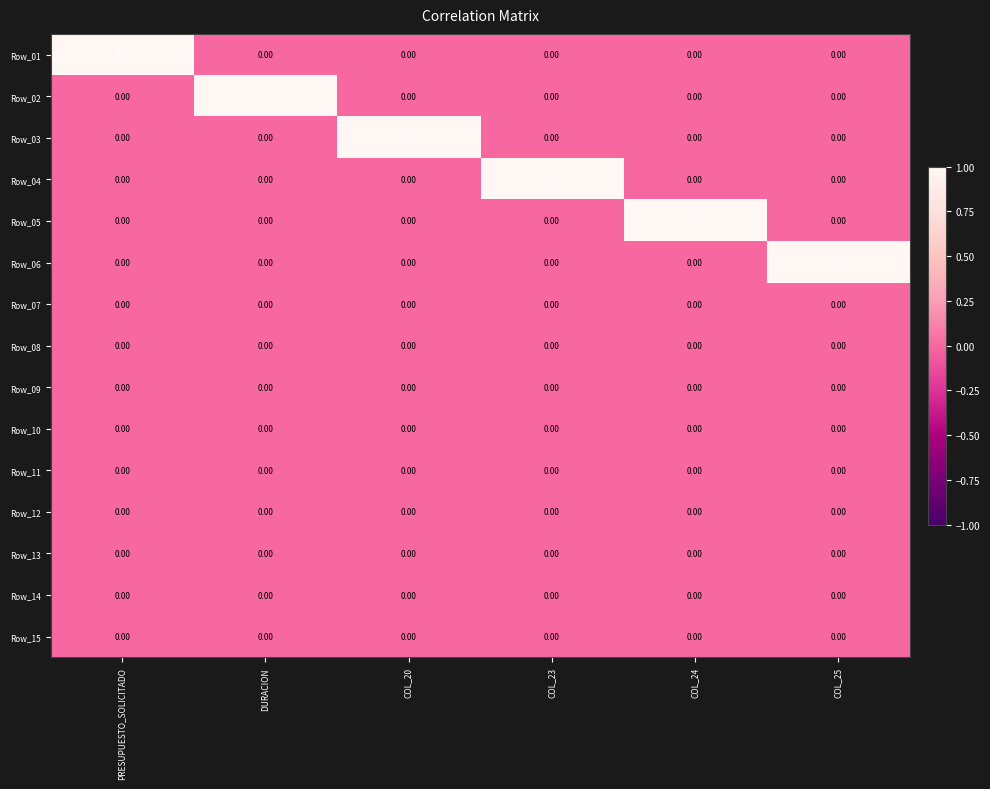

At how many categories does at least one series exceed 0?

6